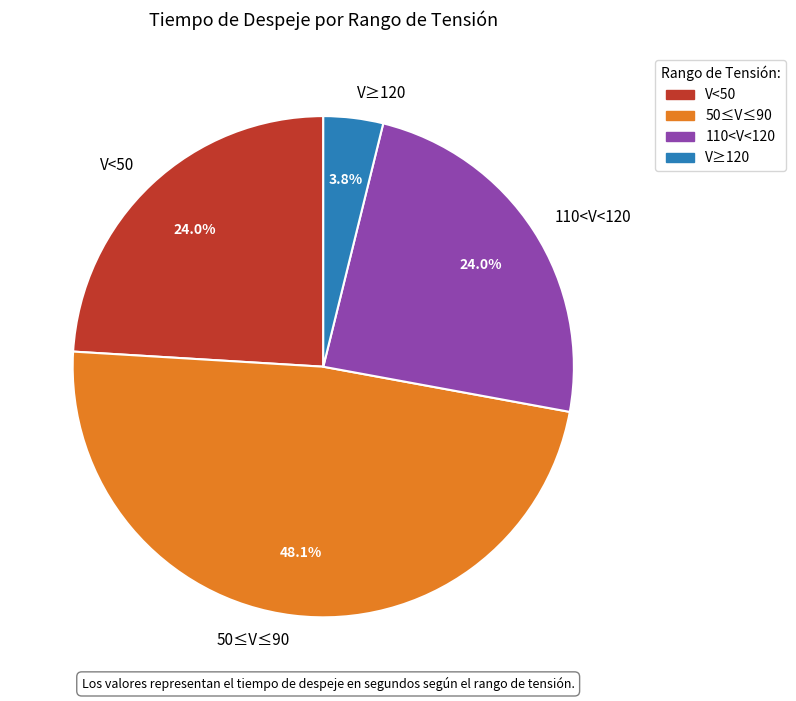

Combined, do V<50 and 110<V<120 account for over 50%?

No